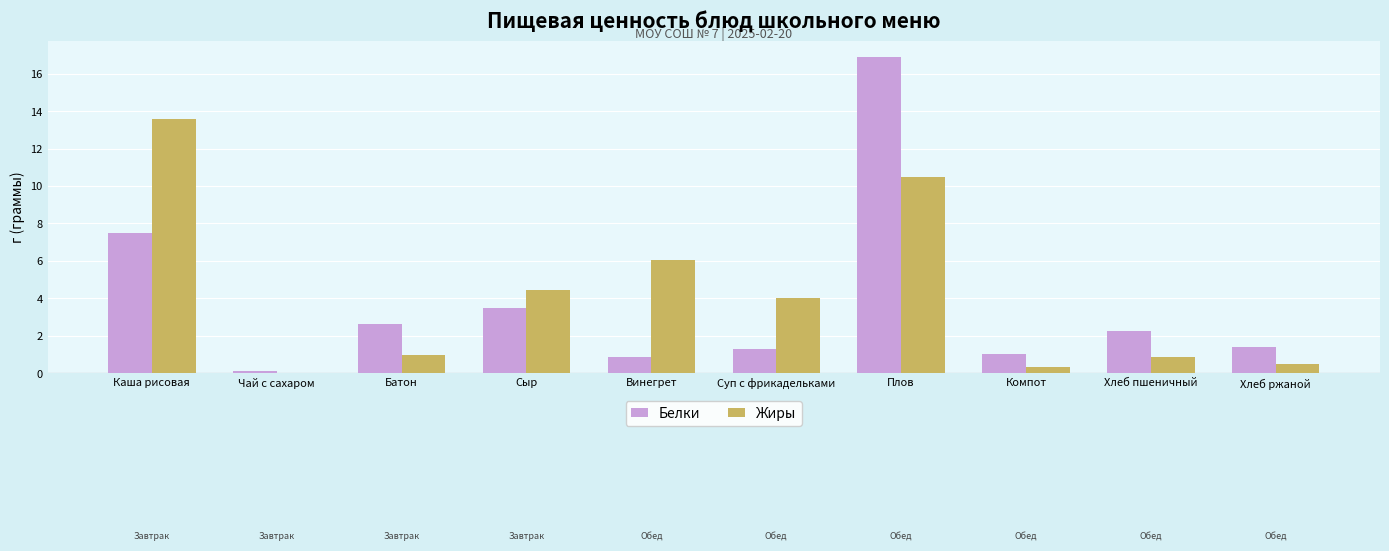

What is the sum of all Белки values?

37.4